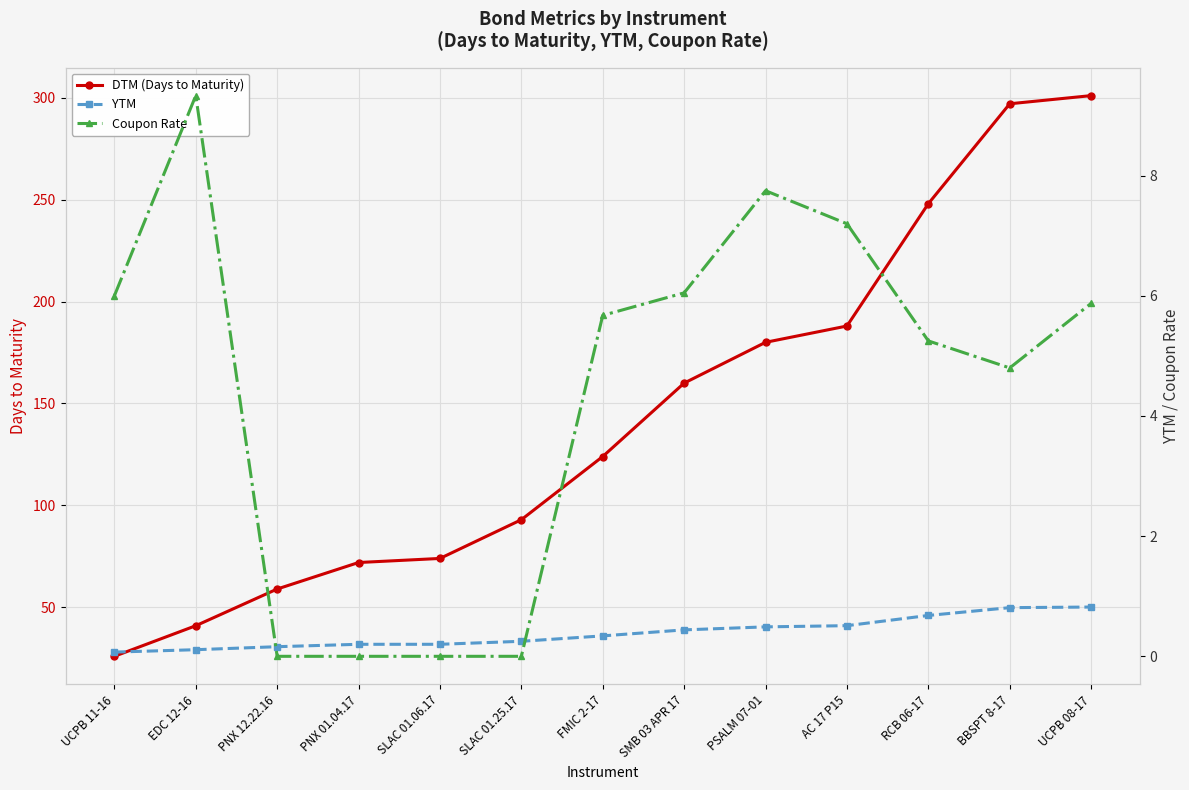

Reading left to right, extract all data points from this chart.

DTM (Days to Maturity): 26.0	41.0	59.0	72.0	74.0	93.0	124.0	160.0	180.0	188.0	248.0	297.0	301.0
YTM: 0.1	0.1	0.2	0.2	0.2	0.2	0.3	0.4	0.5	0.5	0.7	0.8	0.8
Coupon Rate: 6.0	9.3	0.0	0.0	0.0	0.0	5.7	6.0	7.8	7.2	5.2	4.8	5.9